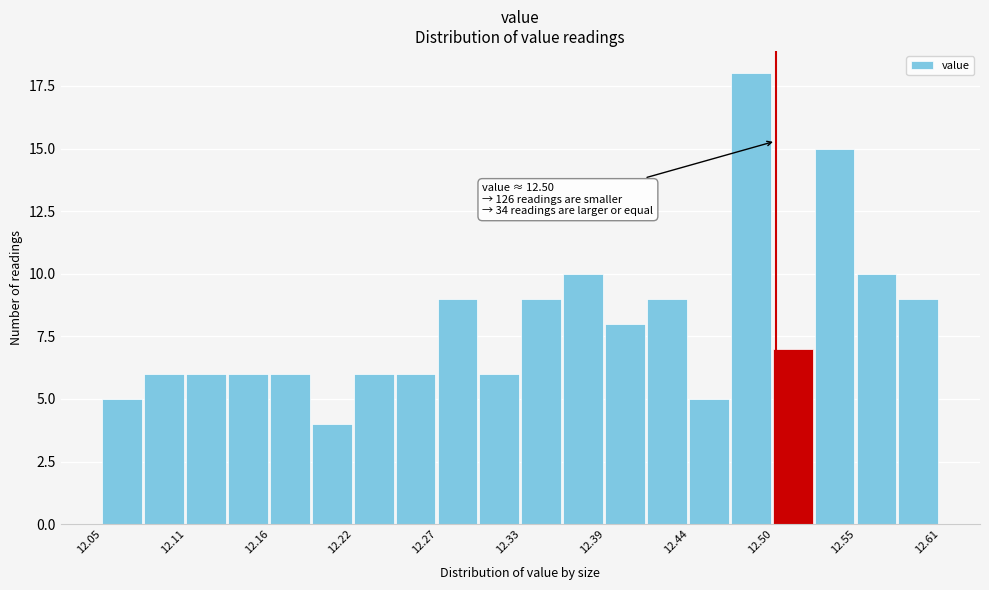

Around what value on the x-axis is the tallest bar? Give the approximate position of its centre, as read against the axis.

12.48